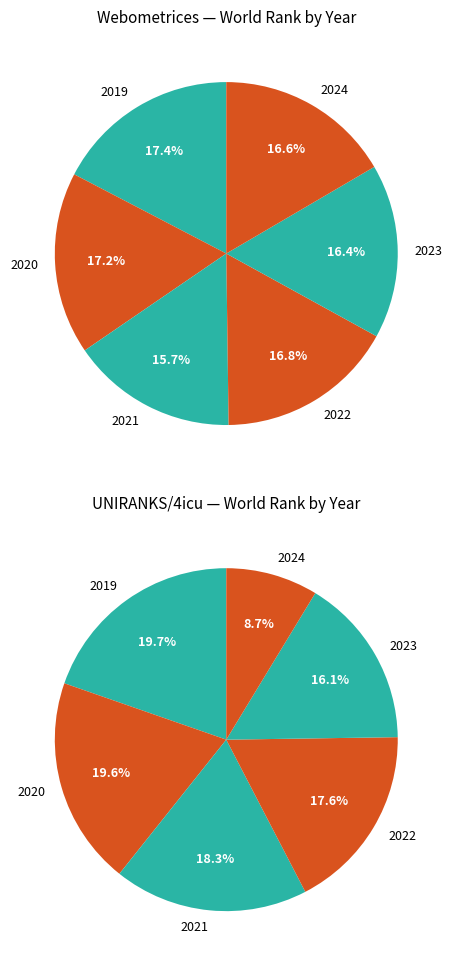

Which category has the biggest portion of the pie?

2019